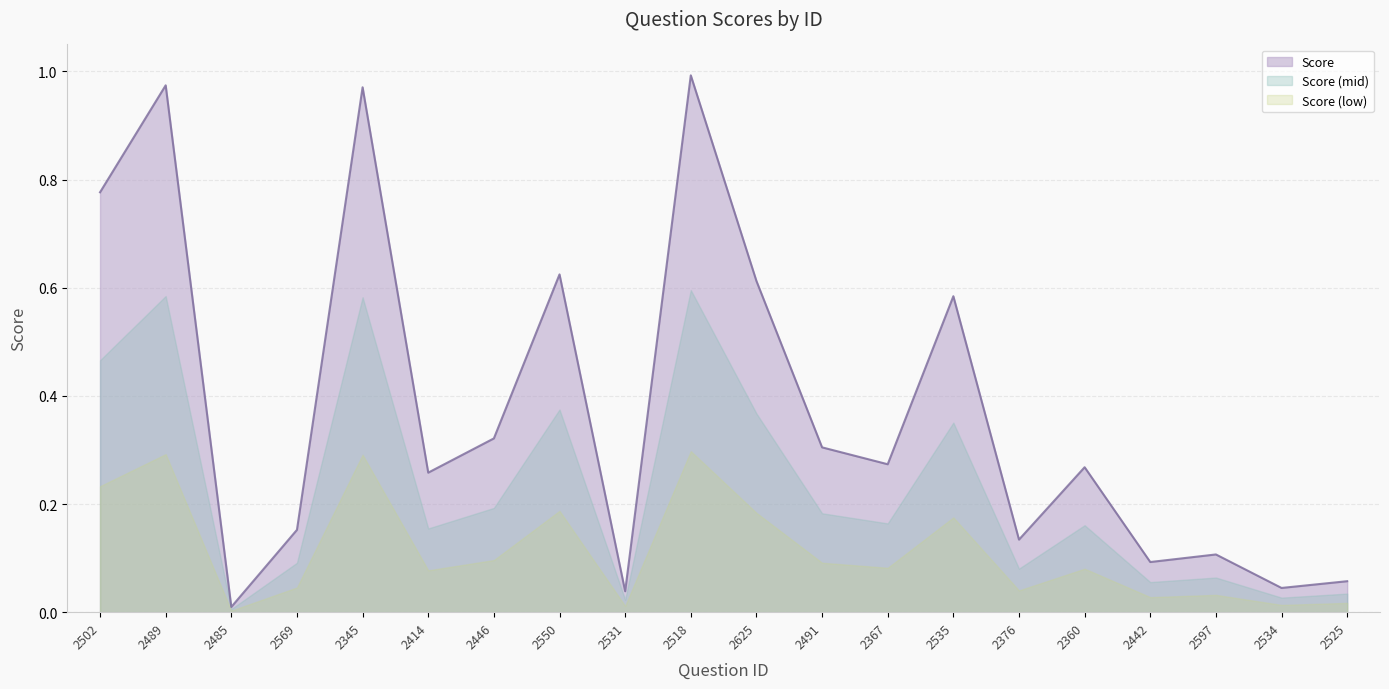

The value at 2446 is 0.1. True or false?

False